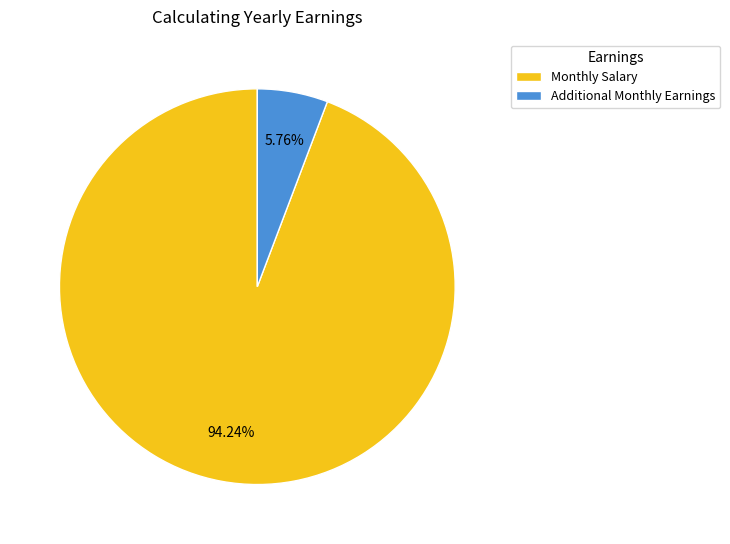

To the nearest percent, what is the average slice percentage?

50%